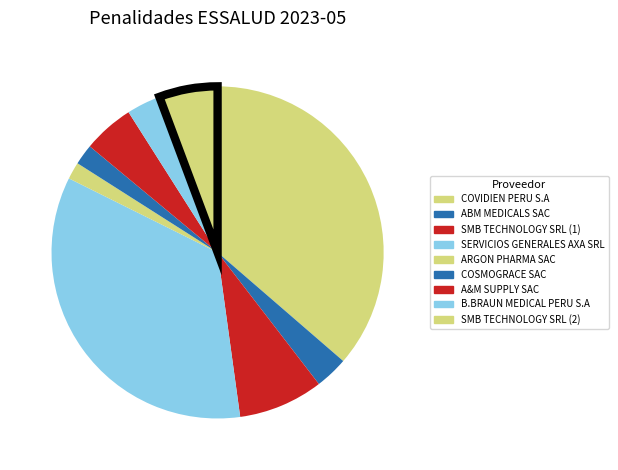

How many segments does this pie chart have?

9